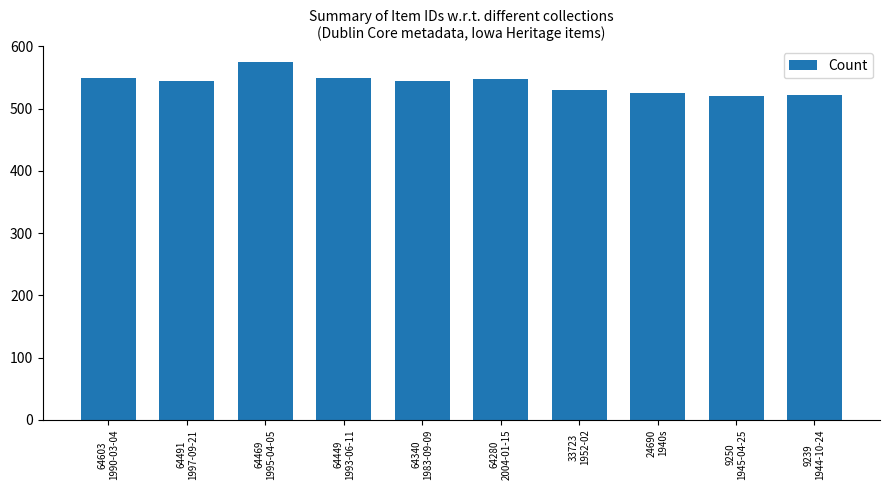

The chart shows a value of 525 at 24690
1940s. True or false?

True